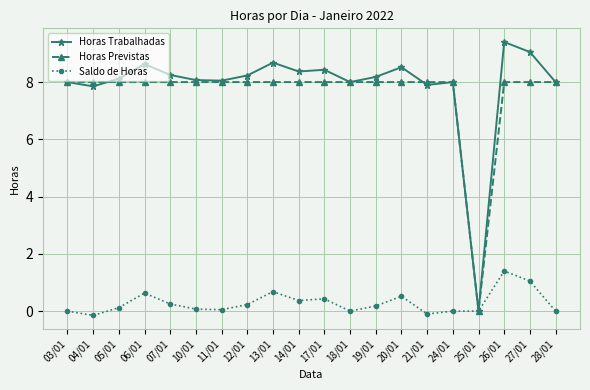

What are all the series names shown in the legend?

Horas Trabalhadas, Horas Previstas, Saldo de Horas